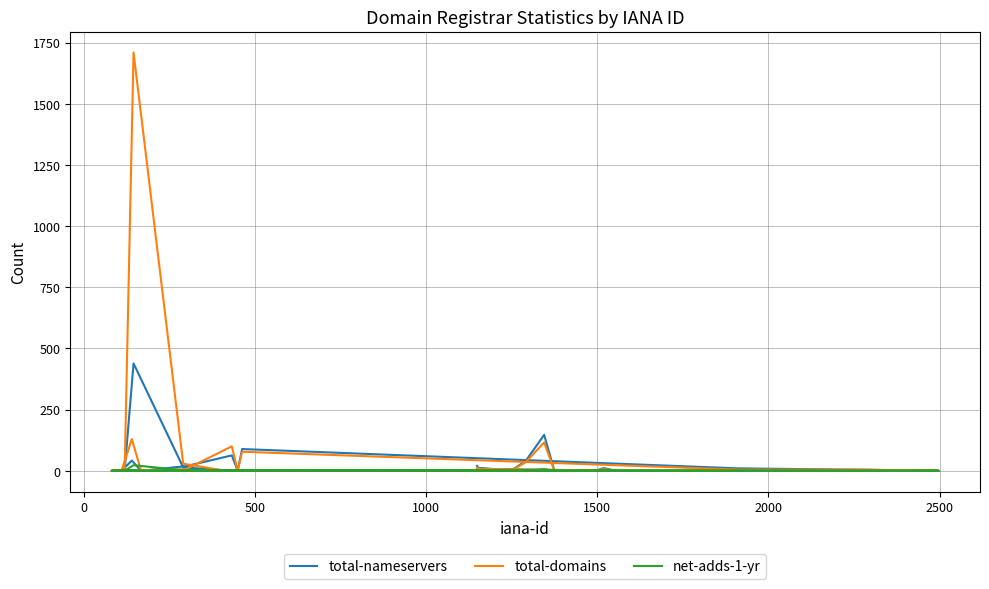

Reading left to right, extract all data points from this chart.

total-nameservers: 20	12	0	0	0	2	0	42	0	19	63	0	89	10	4	0	0	0	0	0	11	0	8	3	40	147	0	0	2	0	439	14	2	0	3	0	0	0	3	0
total-domains: 12	8	0	0	0	2	0	130	0	7	100	0	78	5	5	0	0	0	0	0	7	0	8	2	35	116	0	0	1	0	1710	29	1	0	2	0	0	0	1	0
net-adds-1-yr: 0	0	0	0	0	0	0	1	0	0	1	0	1	0	0	0	0	0	0	0	0	0	0	0	0	7	0	0	0	0	23	2	0	0	0	0	0	0	0	0